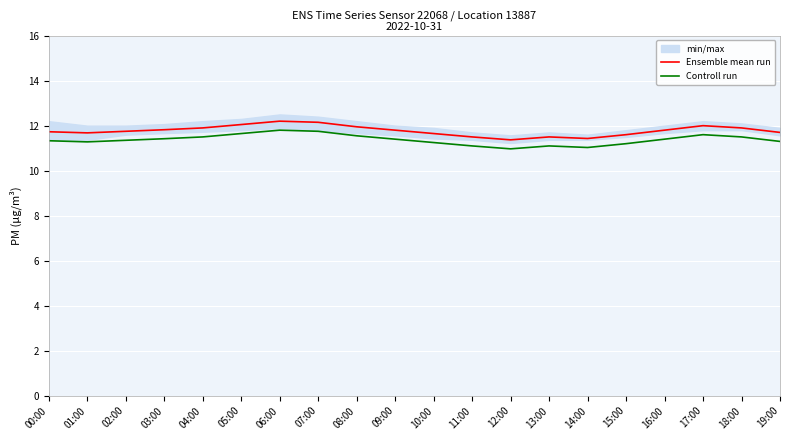

At which category does the chart reach its minimum across all series?

12:00